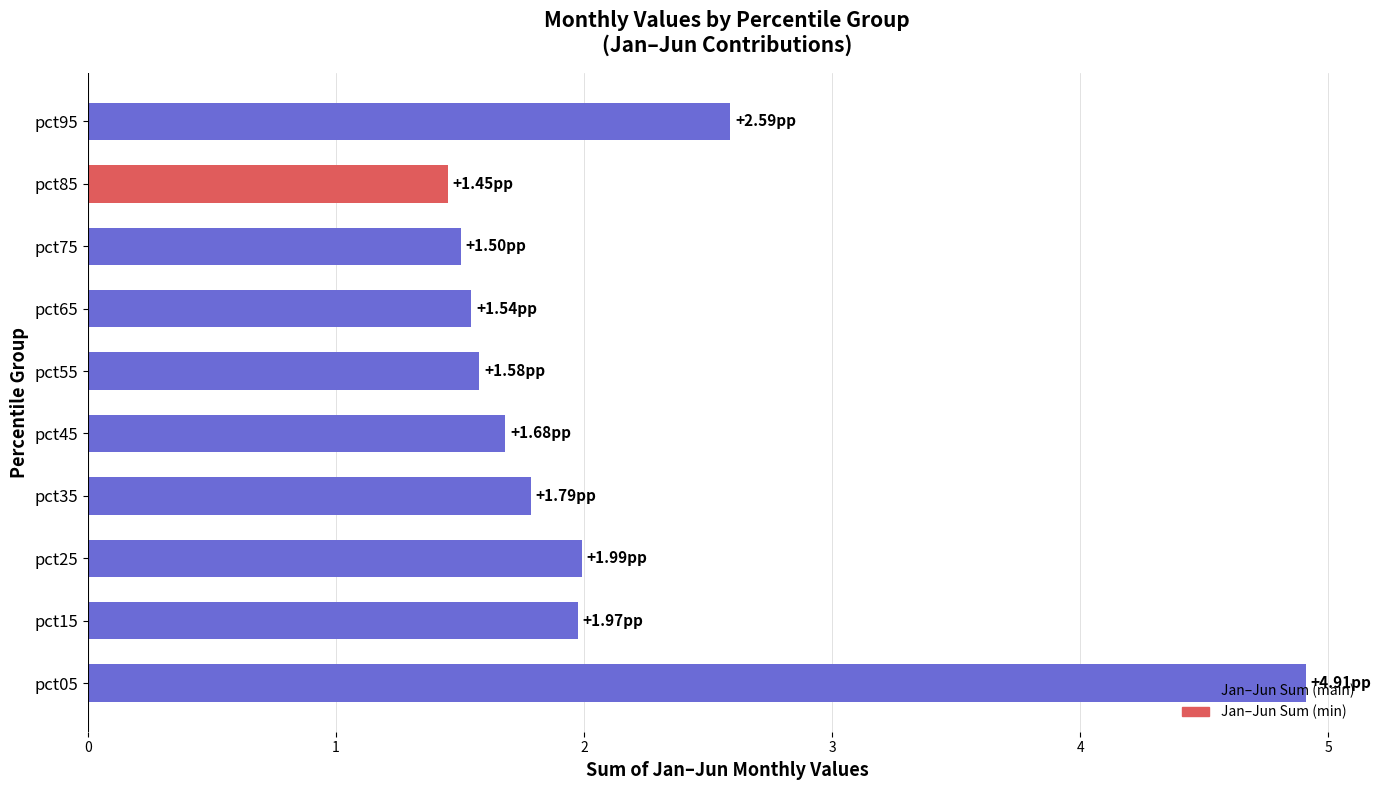

Between pct55 and pct15, which is larger?

pct15